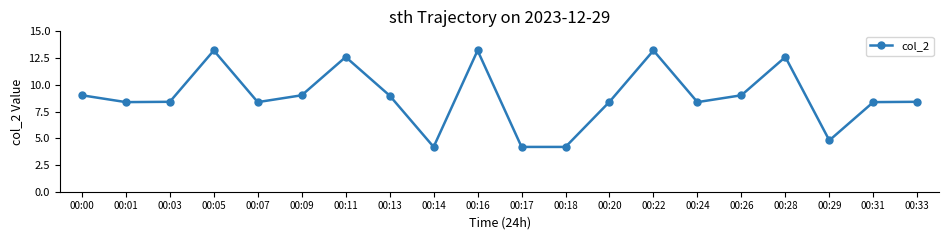

What is the greatest value displayed?

13.2